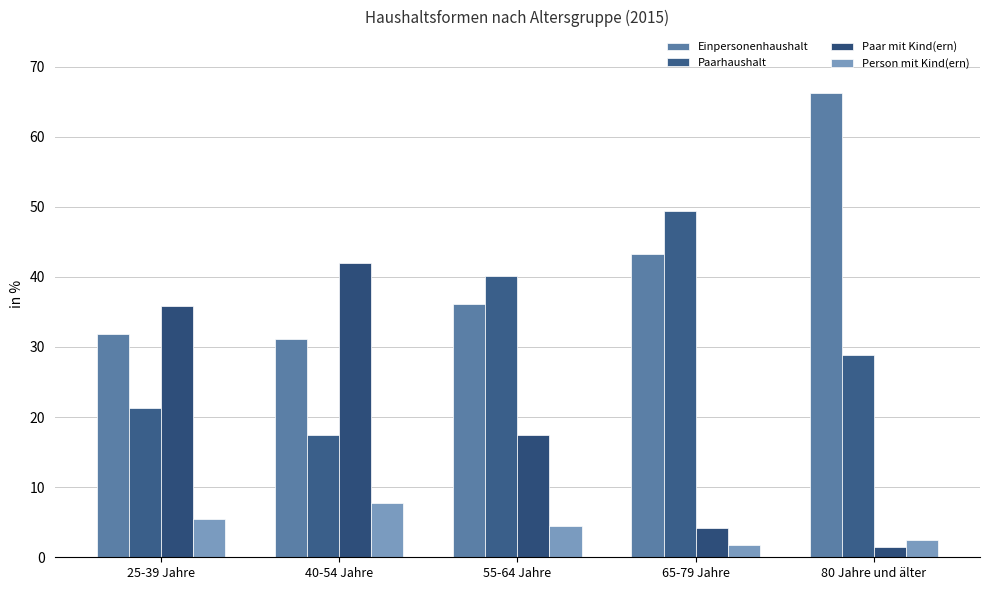

What is the total value across all series at 25-39 Jahre?

94.5